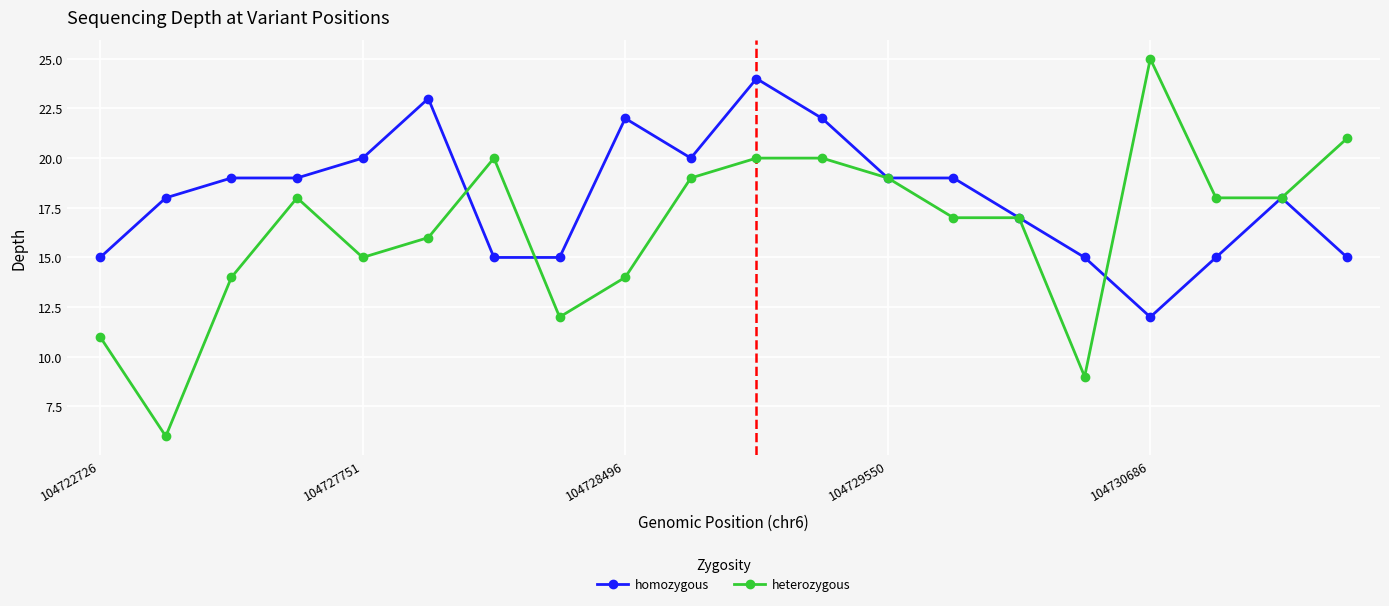

What is the value of the homozygous point at the 16th from the left?

15